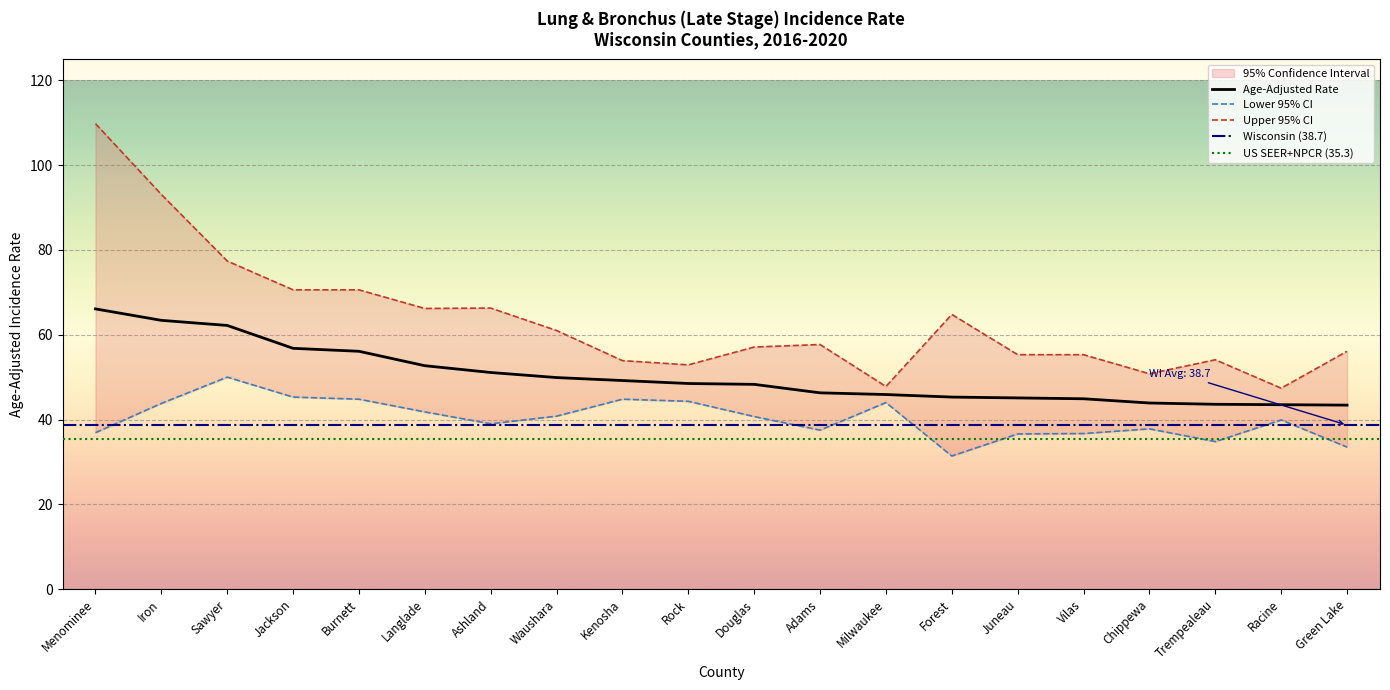

At how many categories does at least one series exceed 43?

20